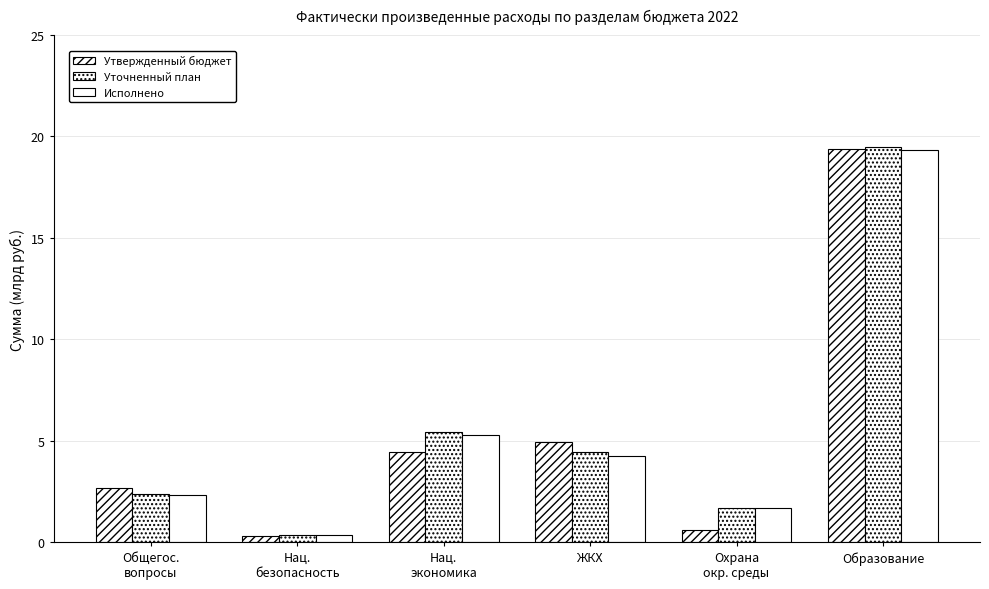

What is the value of the Утвержденный бюджет bar at the 6th from the left?

19.4